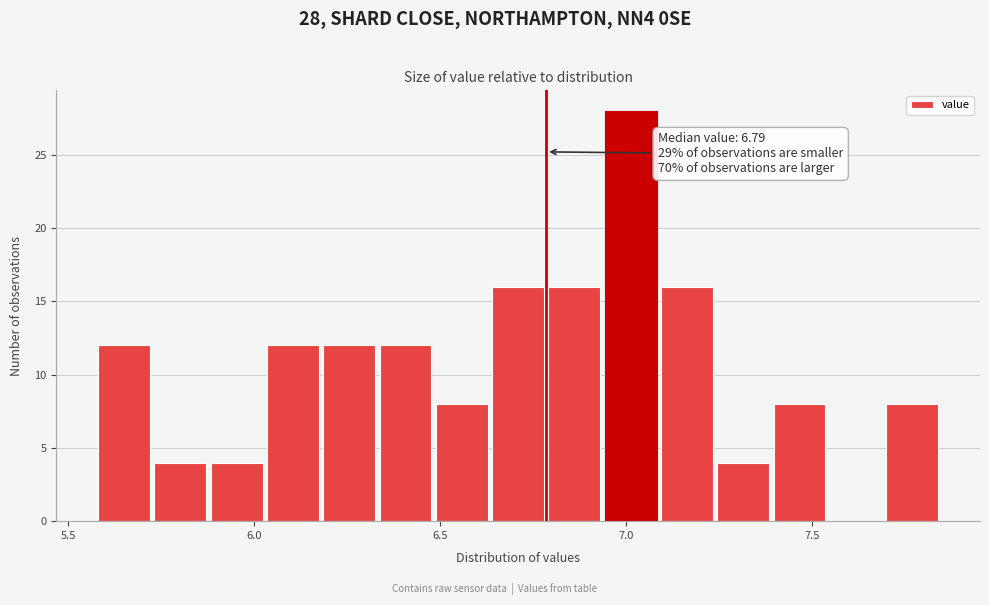

Around what value on the x-axis is the tallest bar? Give the approximate position of its centre, as read against the axis.

7.00